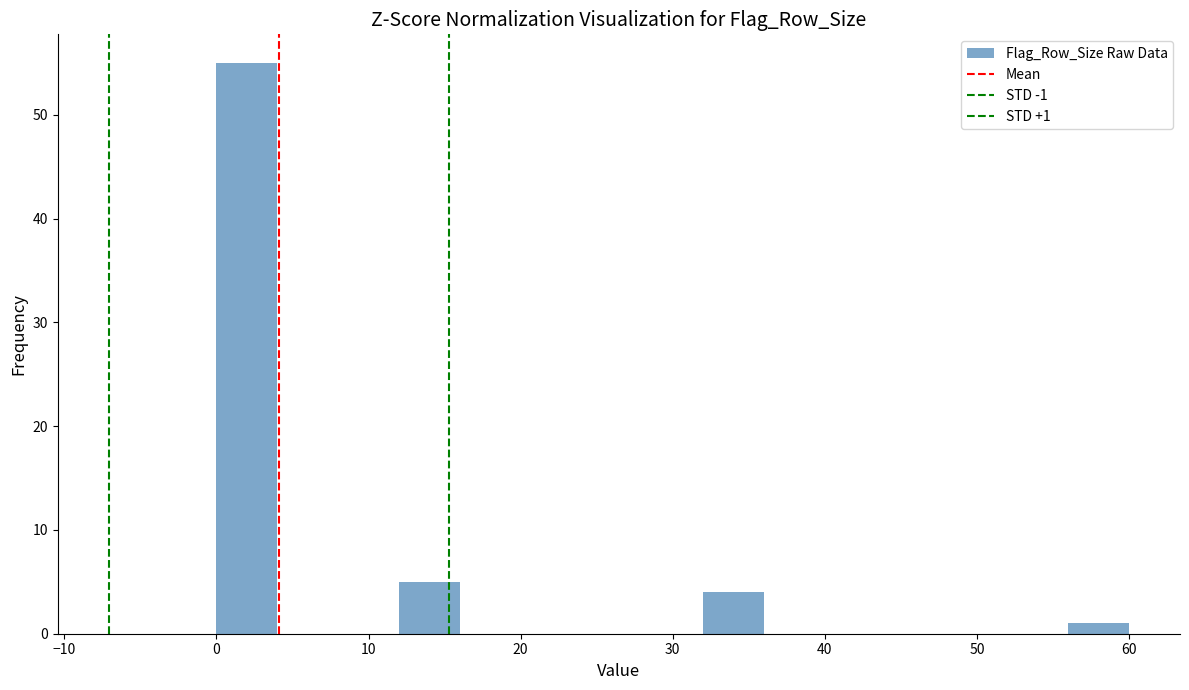

Over which range of the x-axis is the bar tallest?

0 to 4